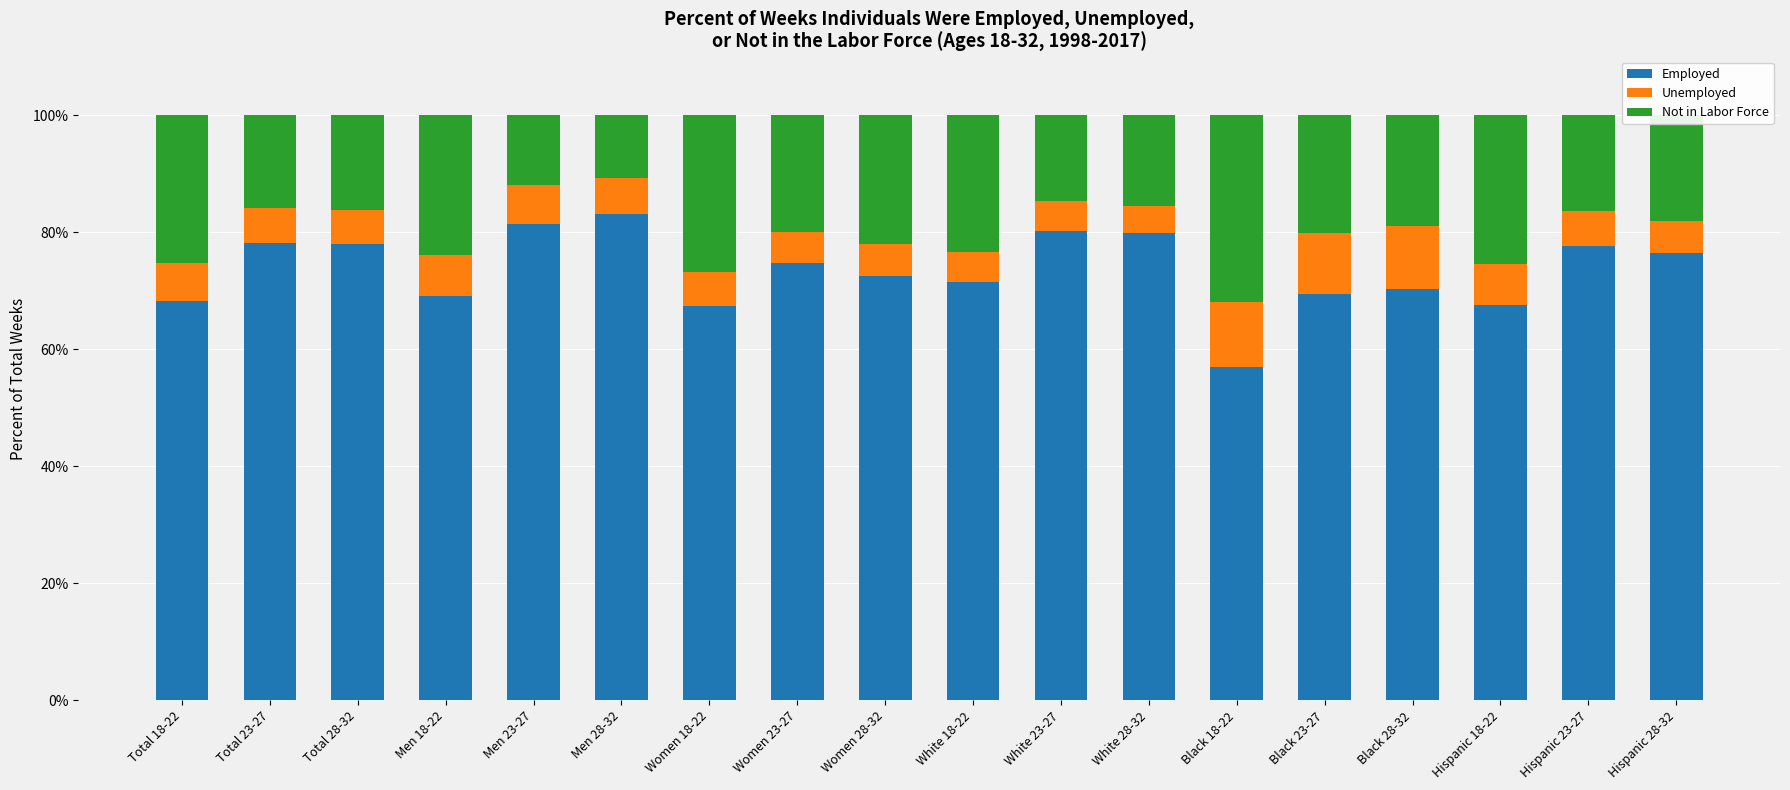

What is the total value across all series at Men 18-22?

100.0